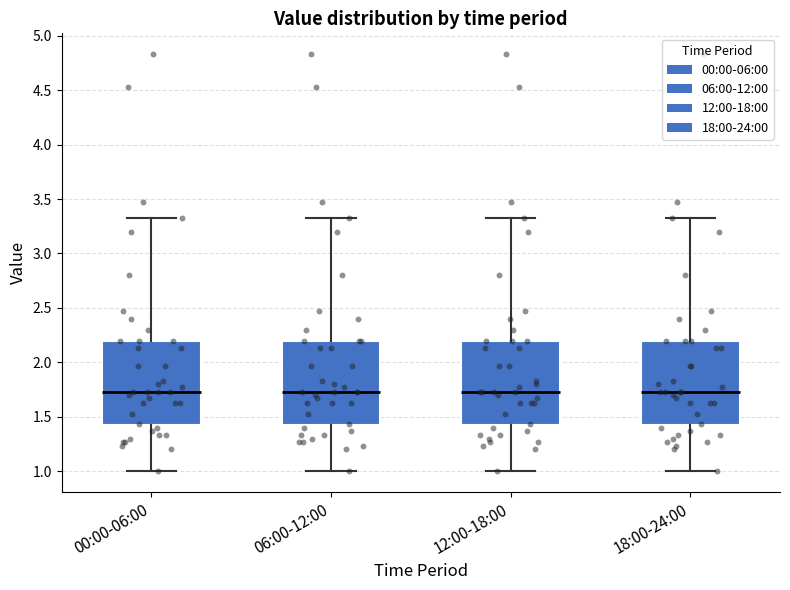

Reading left to right, read every box against the y-axis: the position of its median line, the range the box covers, and the ends of its whiskers. The values are not printed on the chart, so give them approximately, as read against the axis.

00:00-06:00: median 1.75, box 1.40 to 2.20, whiskers 1.00 to 3.35
06:00-12:00: median 1.75, box 1.40 to 2.20, whiskers 1.00 to 3.35
12:00-18:00: median 1.75, box 1.40 to 2.20, whiskers 1.00 to 3.35
18:00-24:00: median 1.75, box 1.40 to 2.20, whiskers 1.00 to 3.35